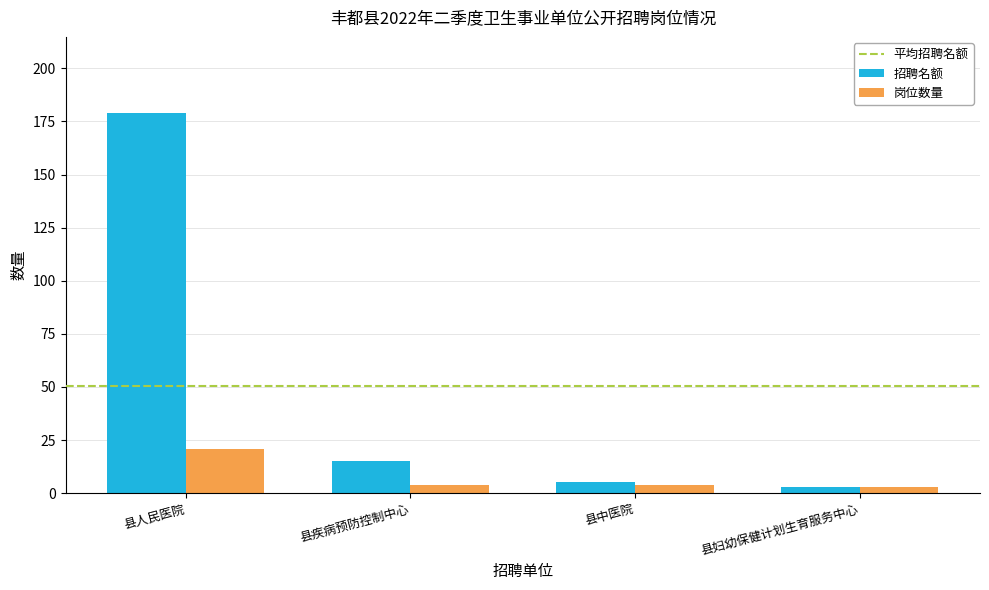

True or false: 岗位数量 has a value of 12 at 县人民医院.

False